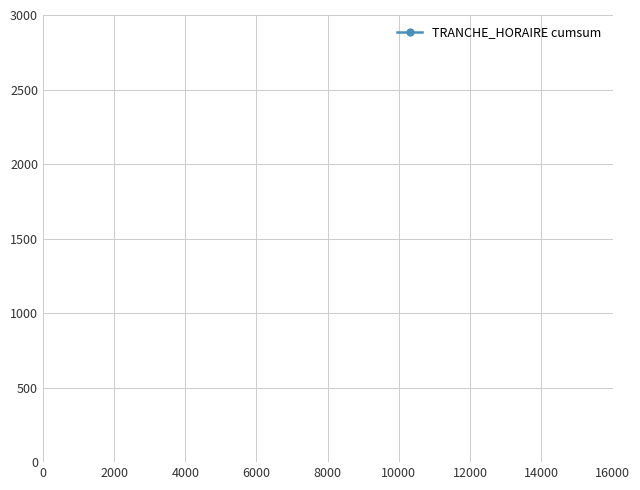

What is the maximum value shown in the chart?

275